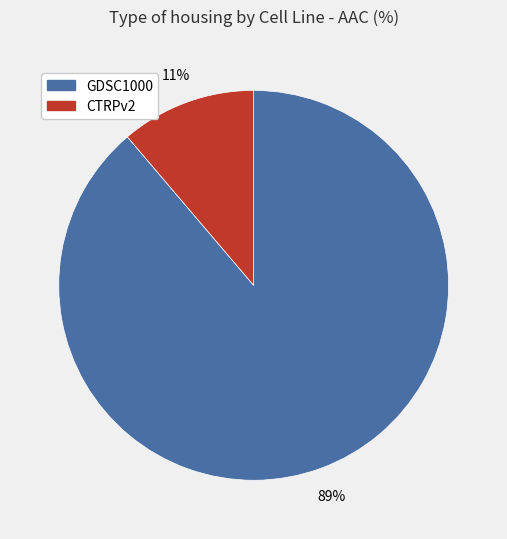

The GDSC1000 slice represents 89% of the pie. True or false?

True